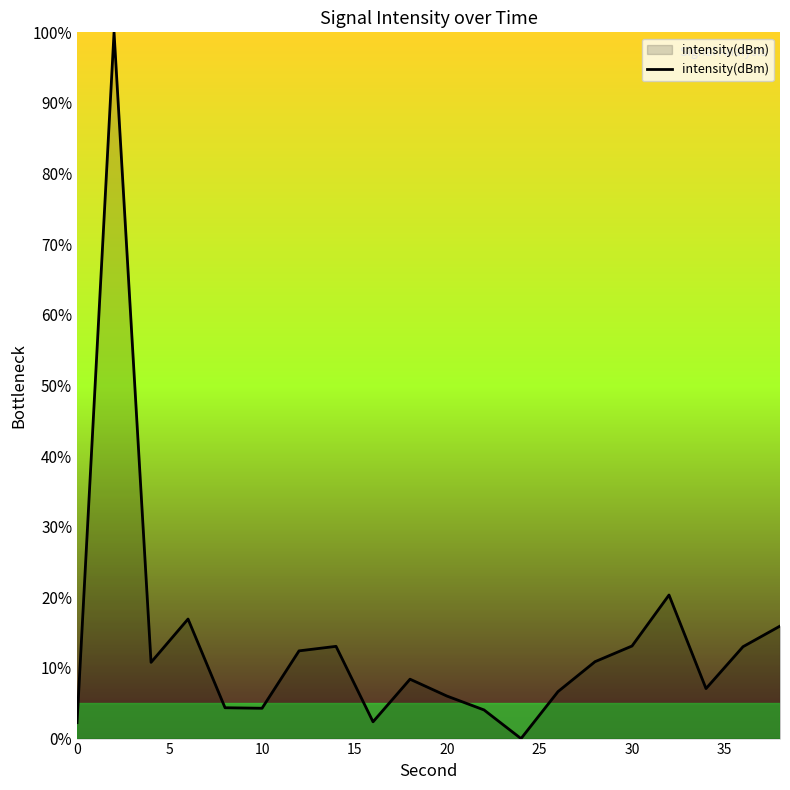

Does the chart display data point markers on the line(s)?

No